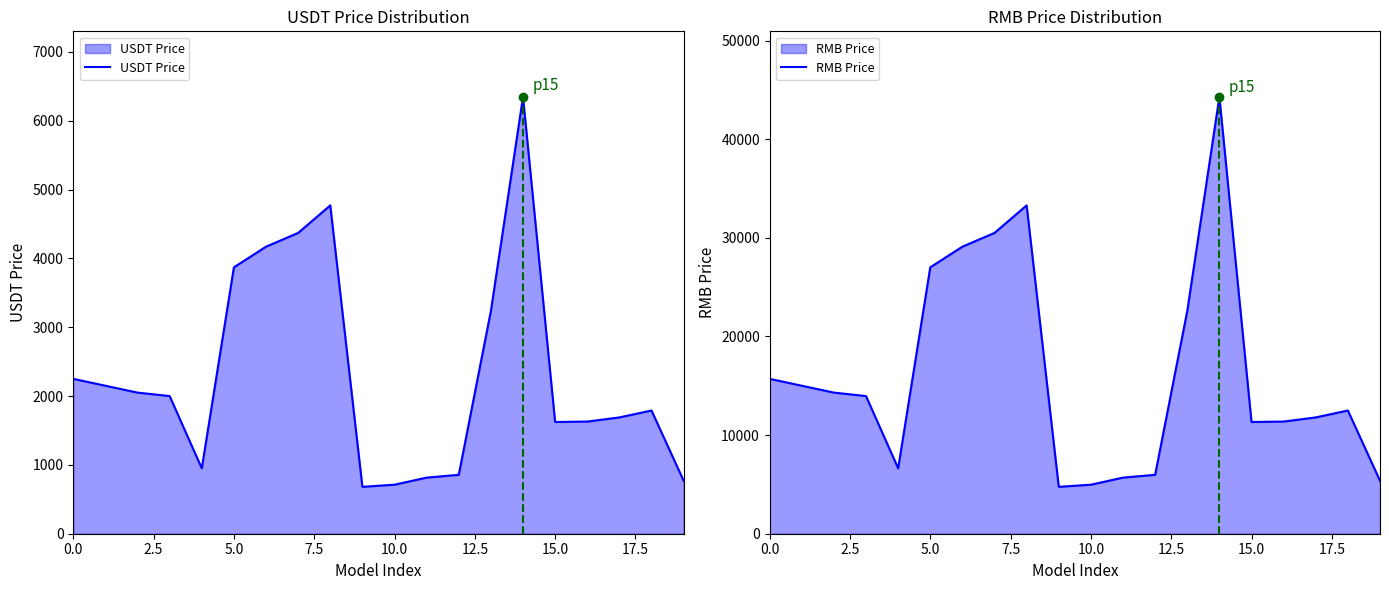

Read the USDT Price value at 17.

1689.8